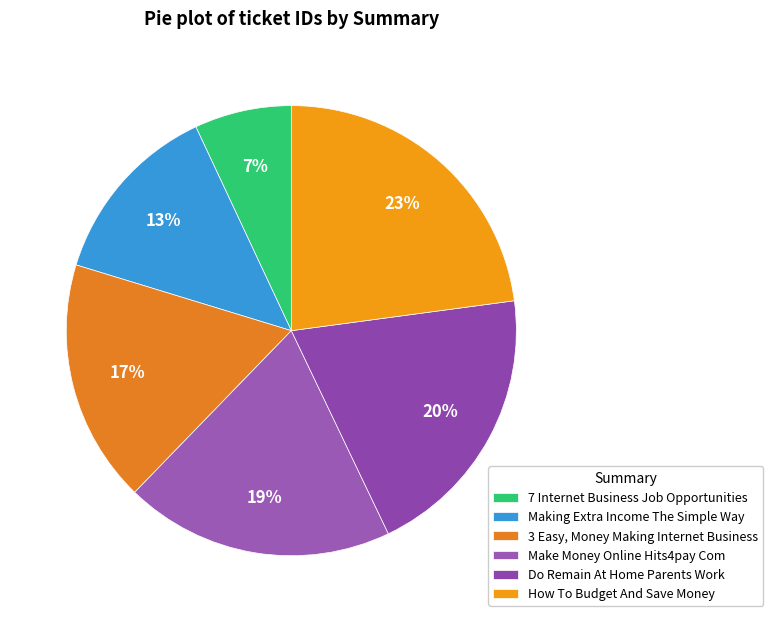

Count the number of slices in the pie.

6